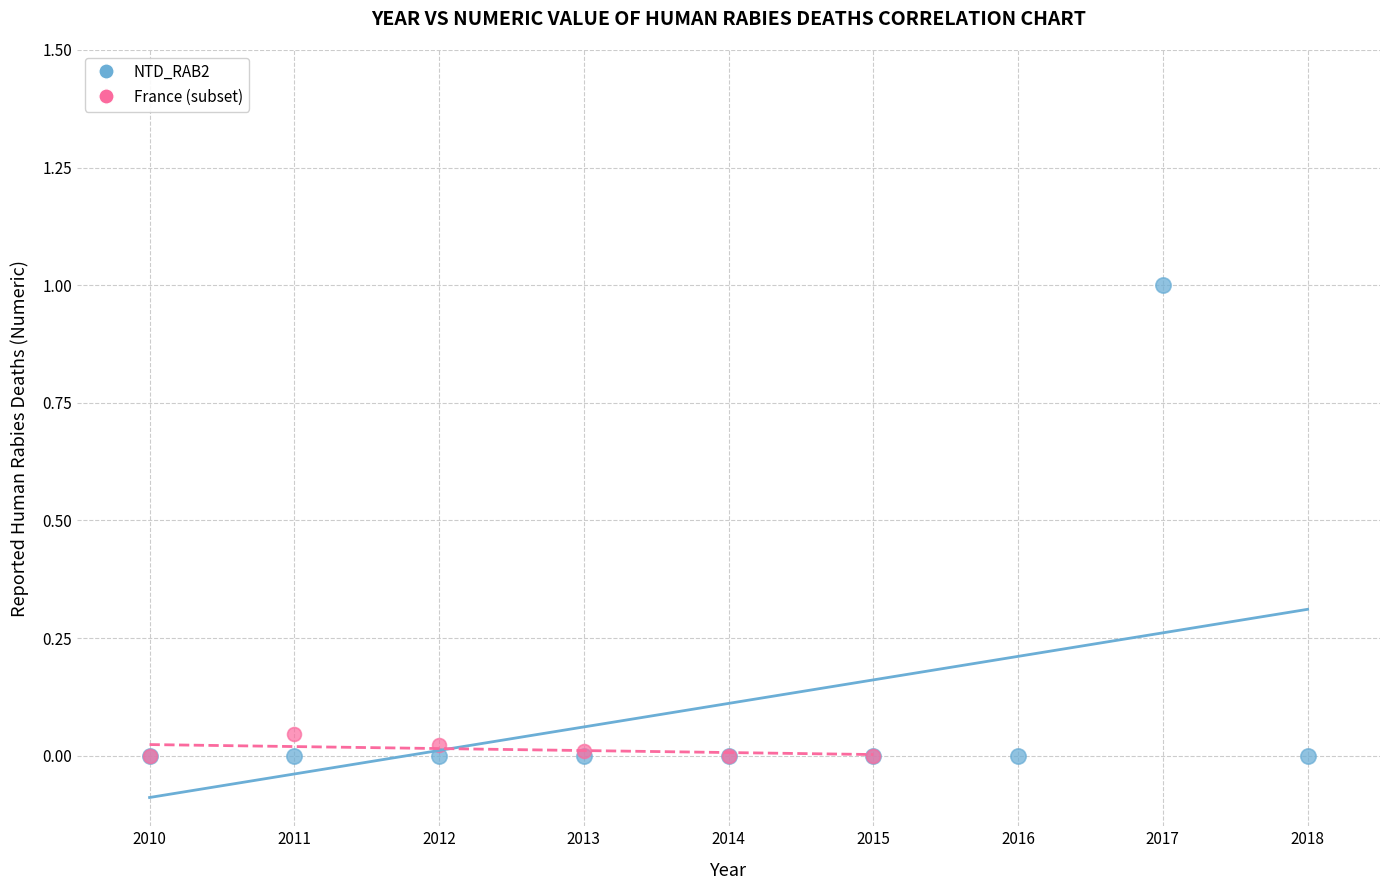

Which series has the largest Y range (max minus min)?

NTD_RAB2